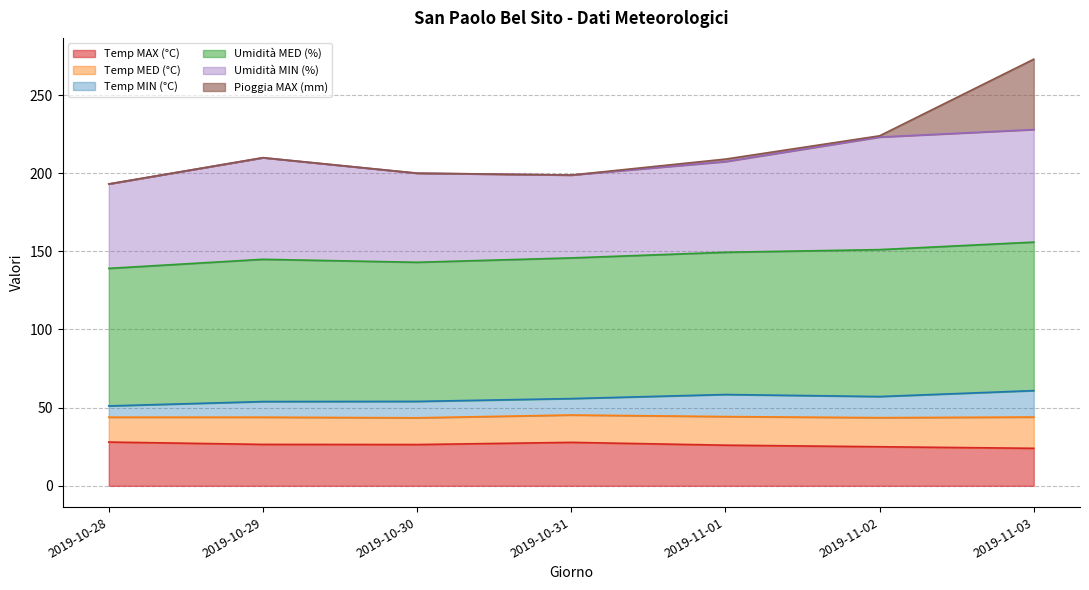

Which series has the largest total across all categories?

Umidità MED (%)